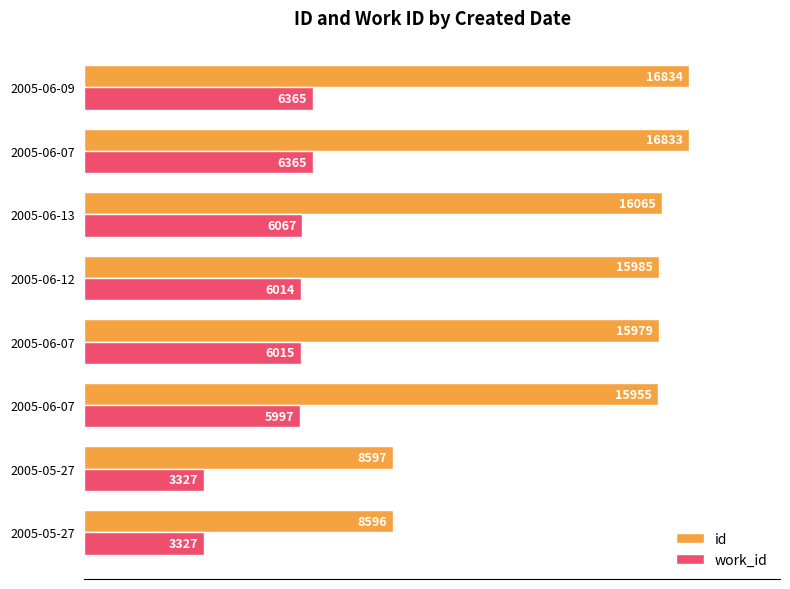

What are all the series names shown in the legend?

id, work_id